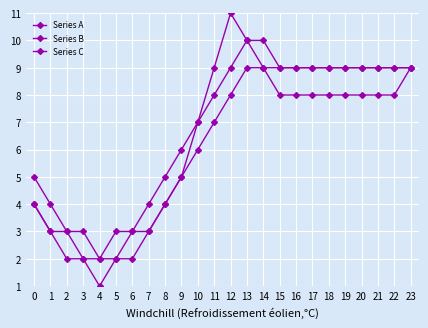

List the series in order of their peak value, highest first.

Series A, Series C, Series B